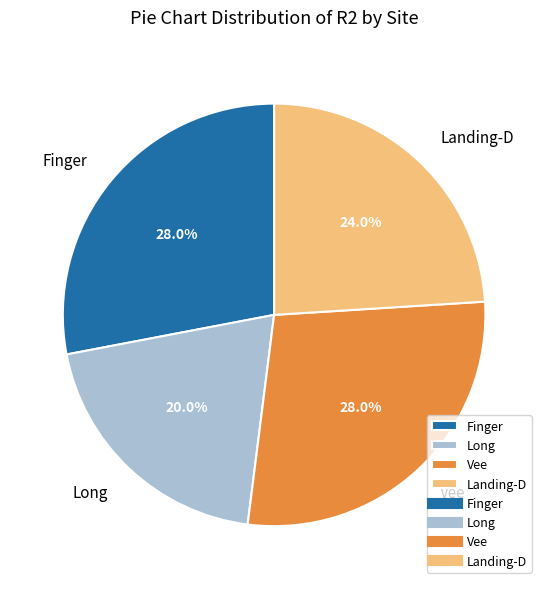

Between Landing-D and Finger, which is larger?

Finger